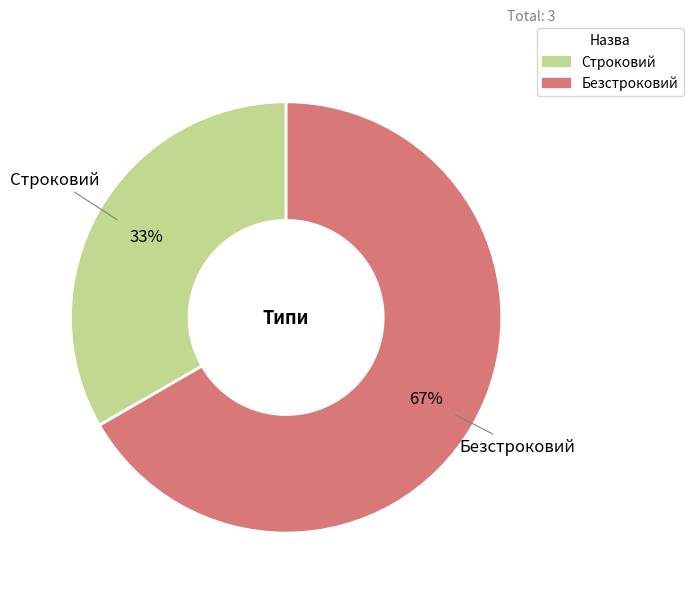

Approximately how many times larger is the value at Безстроковий compared to Строковий?

2.0